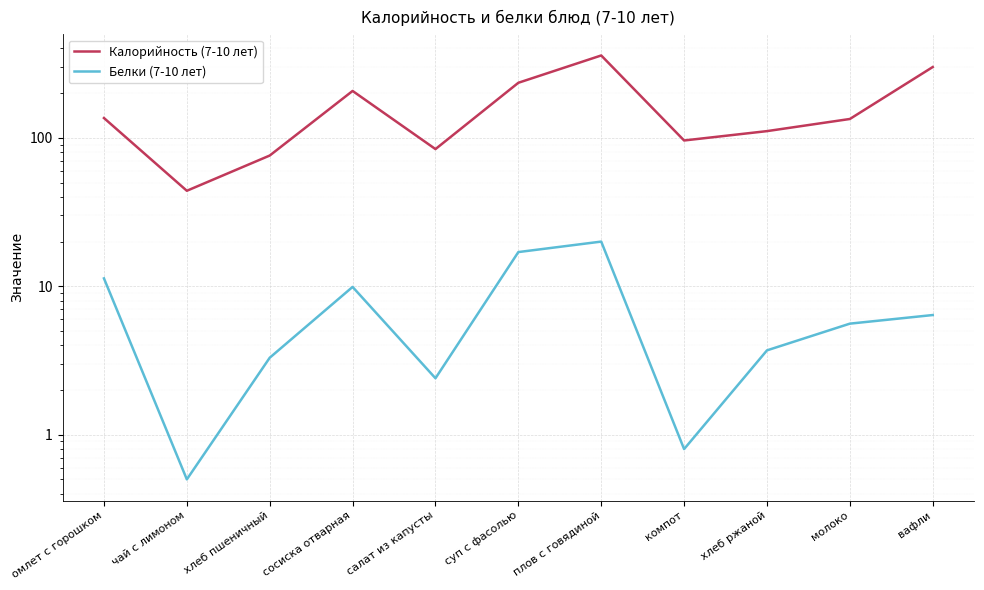

Reading left to right, transcribe all the data shown in this chart.

Калорийность (7-10 лет): омлет с горошком=136.0	чай с лимоном=44.0	хлеб пшеничный=76.0	сосиска отварная=207.0	салат из капусты=84.0	суп с фасолью=235.0	плов с говядиной=359.0	компот=96.0	хлеб ржаной=111.0	молоко=134.0	вафли=300.0
Белки (7-10 лет): омлет с горошком=11.3	чай с лимоном=0.5	хлеб пшеничный=3.3	сосиска отварная=9.9	салат из капусты=2.4	суп с фасолью=17.0	плов с говядиной=20.0	компот=0.8	хлеб ржаной=3.7	молоко=5.6	вафли=6.4